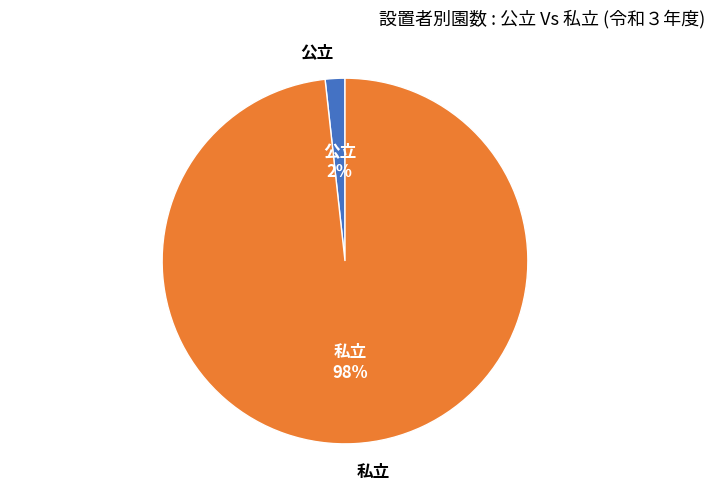

Count the number of slices in the pie.

2